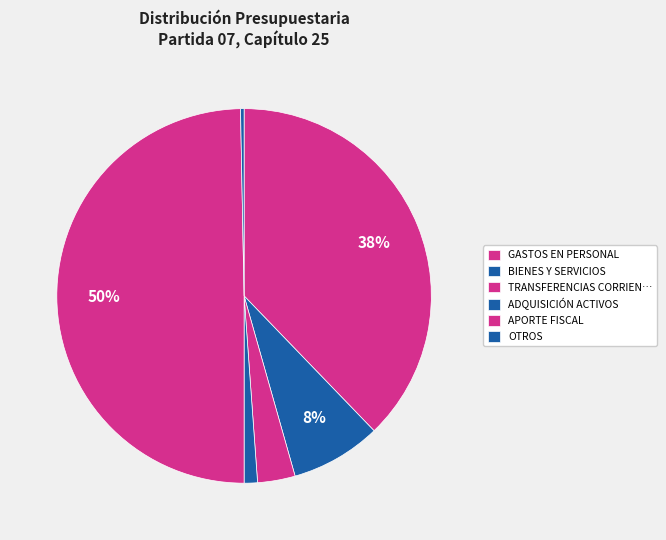

How many segments does this pie chart have?

6